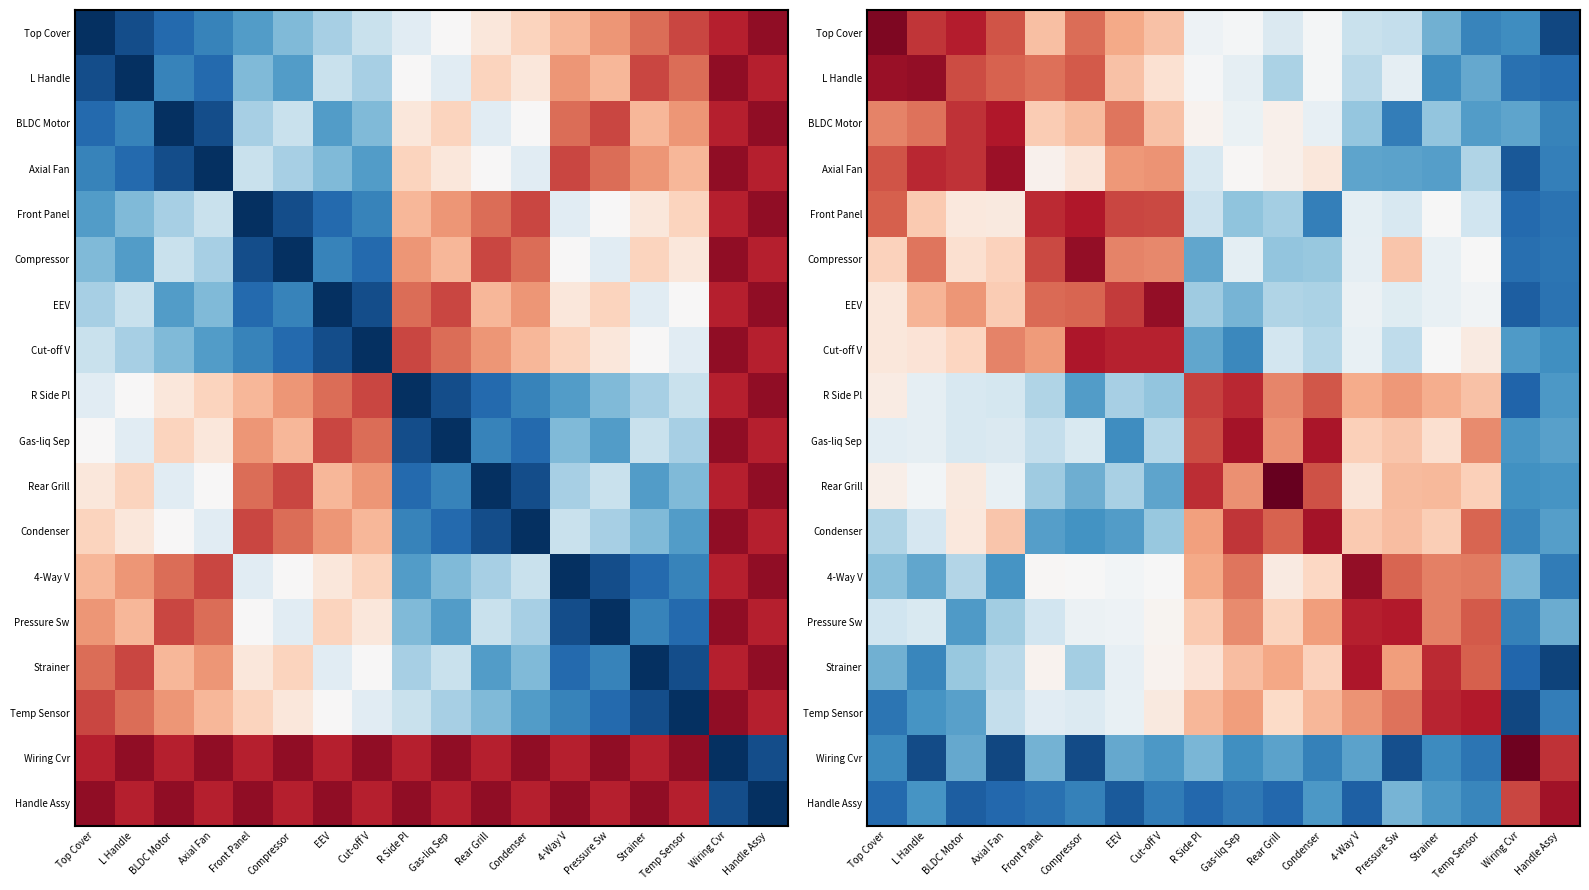

How many series are shown in this chart?

18